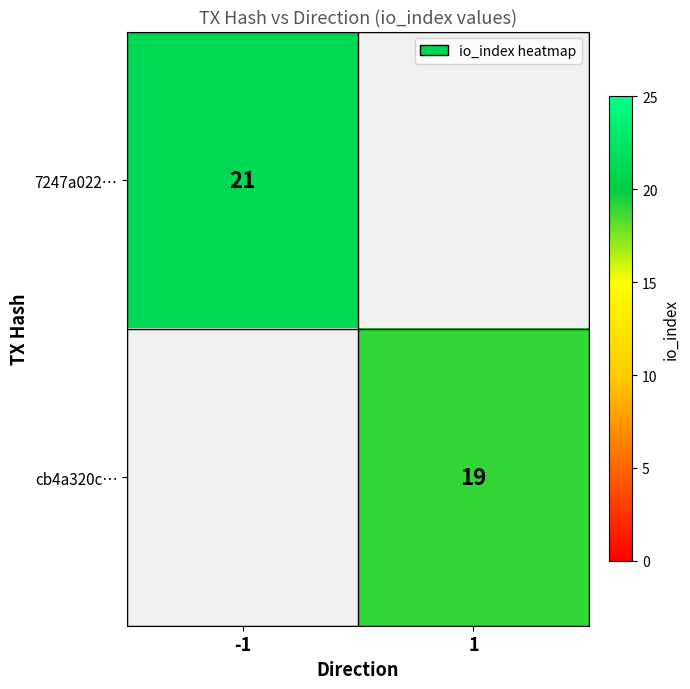

The cb4a320c… series shows 19 at 1. True or false?

True